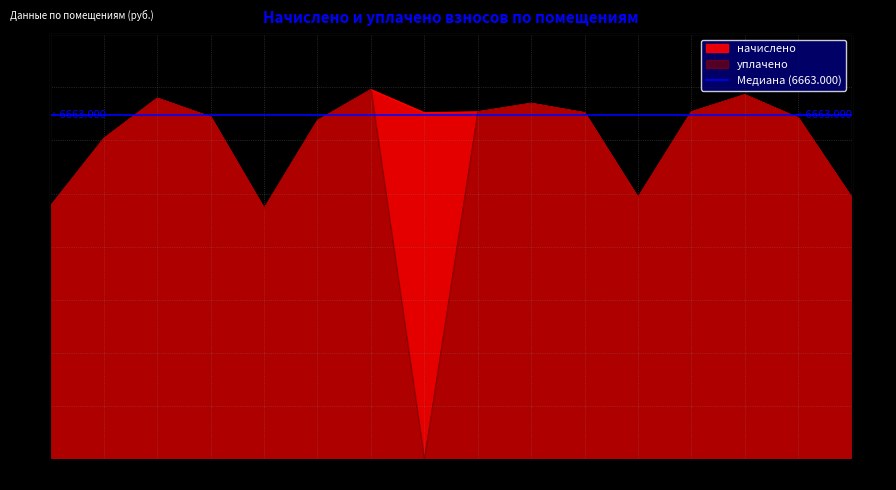

True or false: начислено has more than 1 points higher than both neighbors.

True